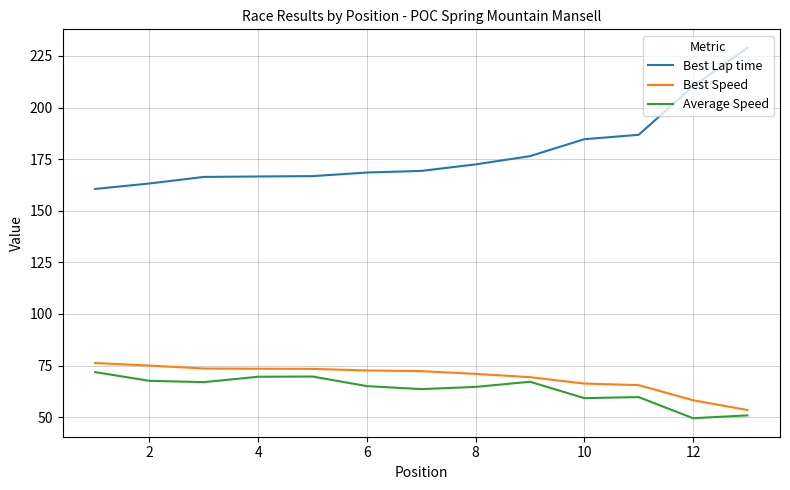

Which series has the largest total across all categories?

Best Lap time